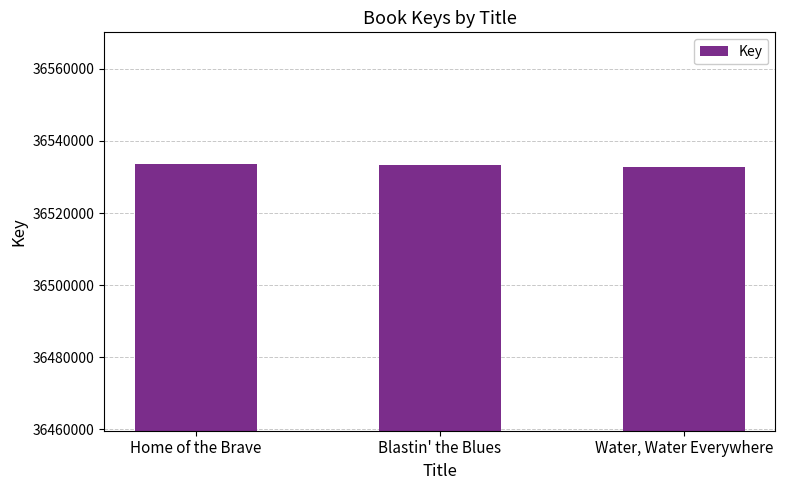

The chart shows a value of 9945796 at Blastin' the Blues. True or false?

False